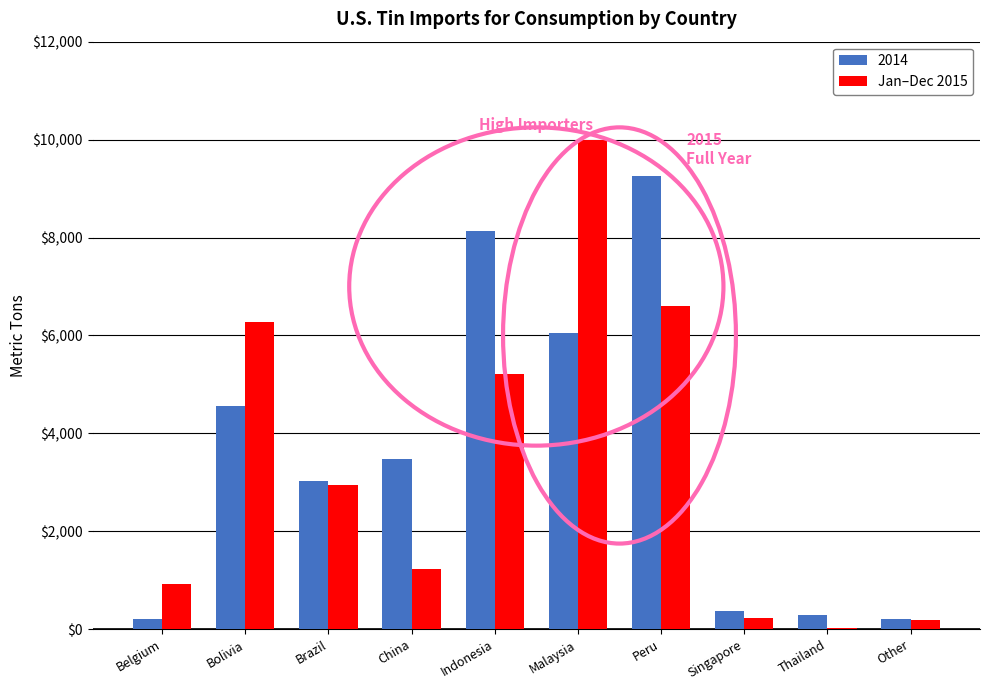

What is the maximum value shown in the chart?

9990